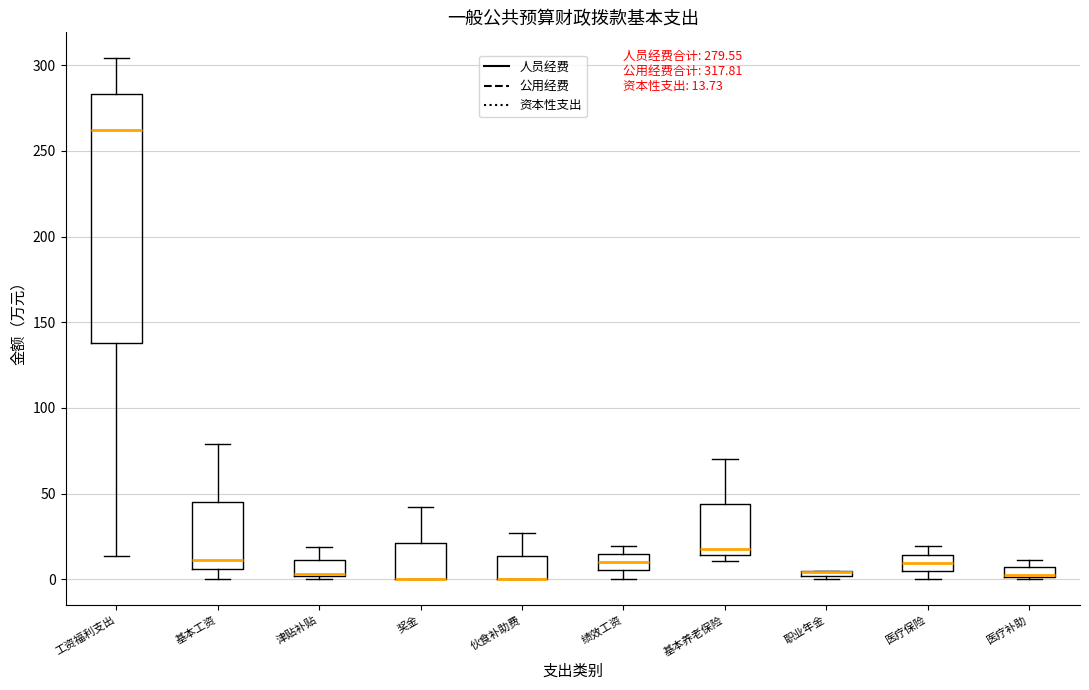

Which box is the tallest, from its lower edge to its upper edge?

工资福利支出